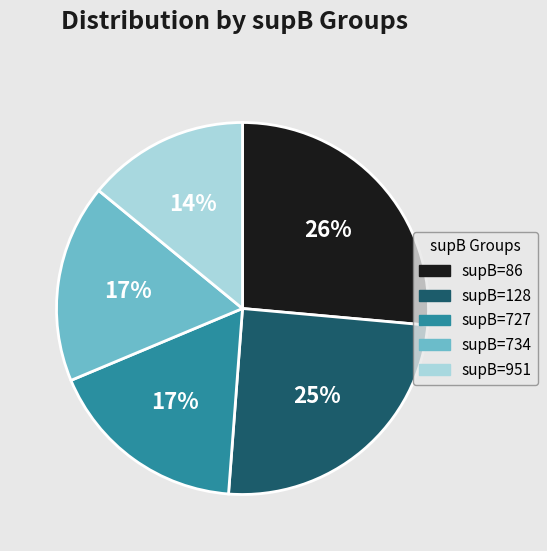

To the nearest percent, what is the average slice percentage?

20%